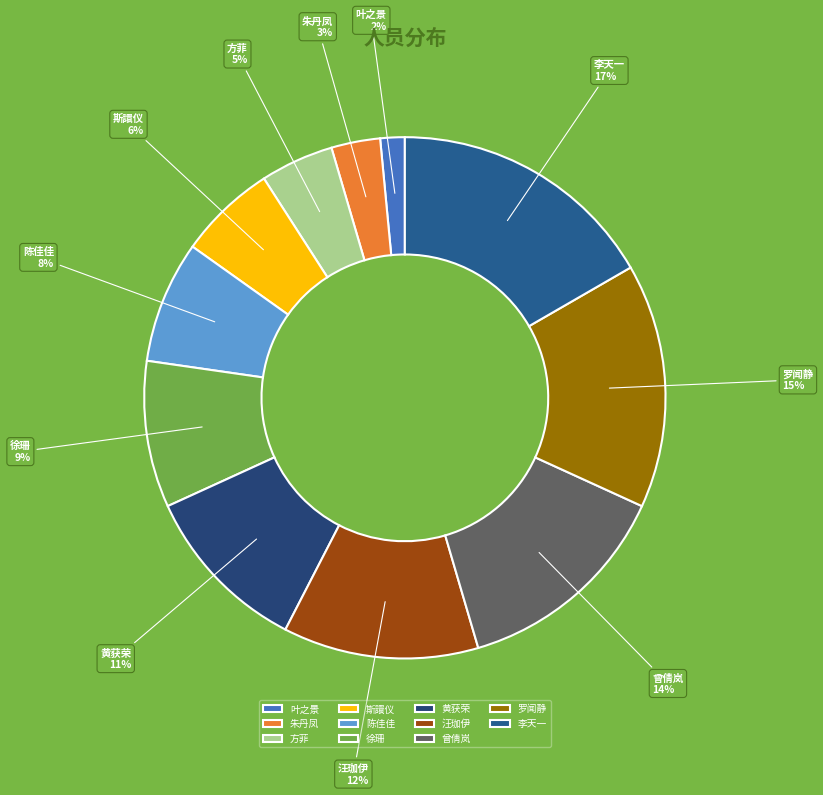

How many slices are in this pie chart?

11